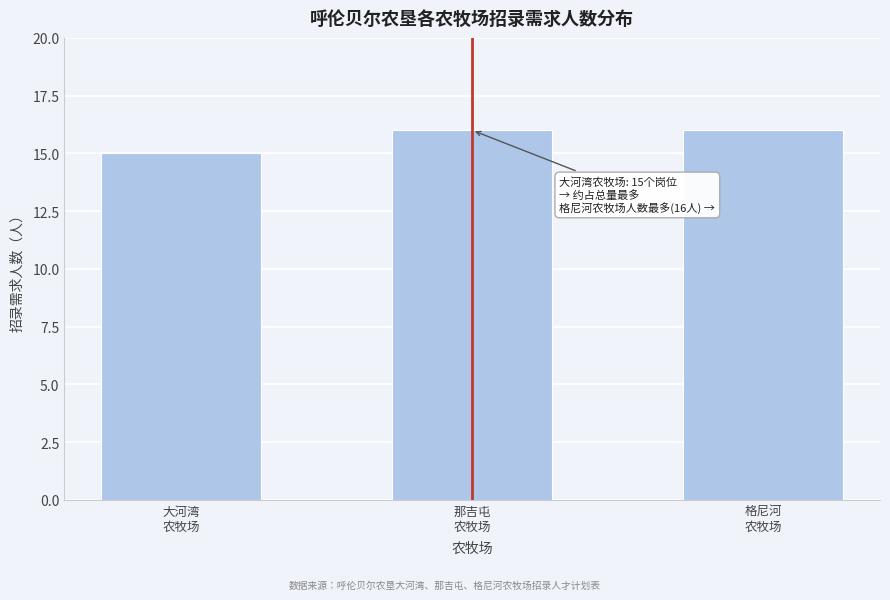

Reading left to right, extract all data points from this chart.

15	16	16